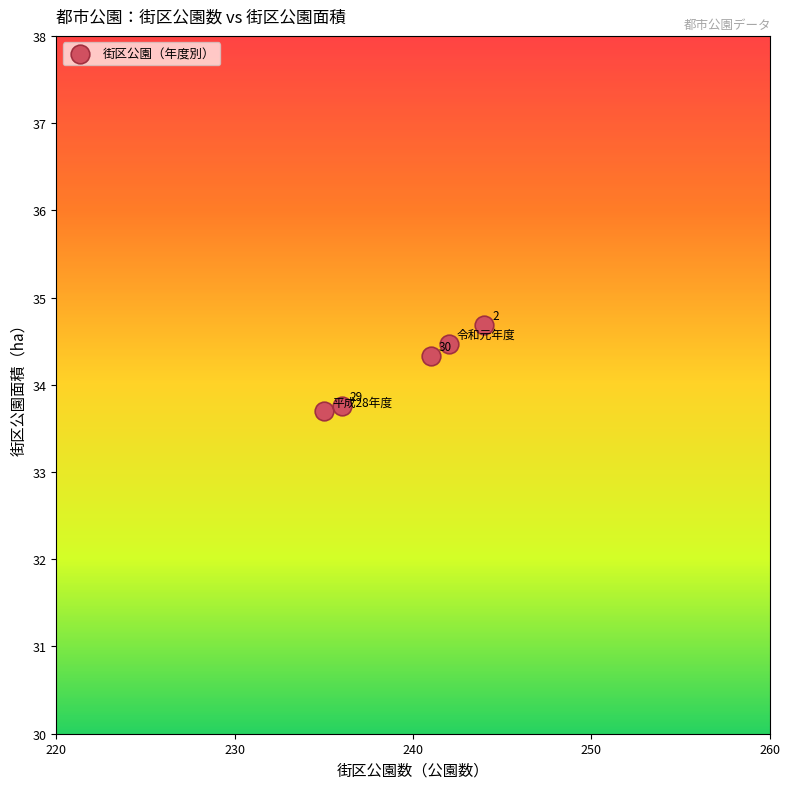

What is the average Y value?

34.2